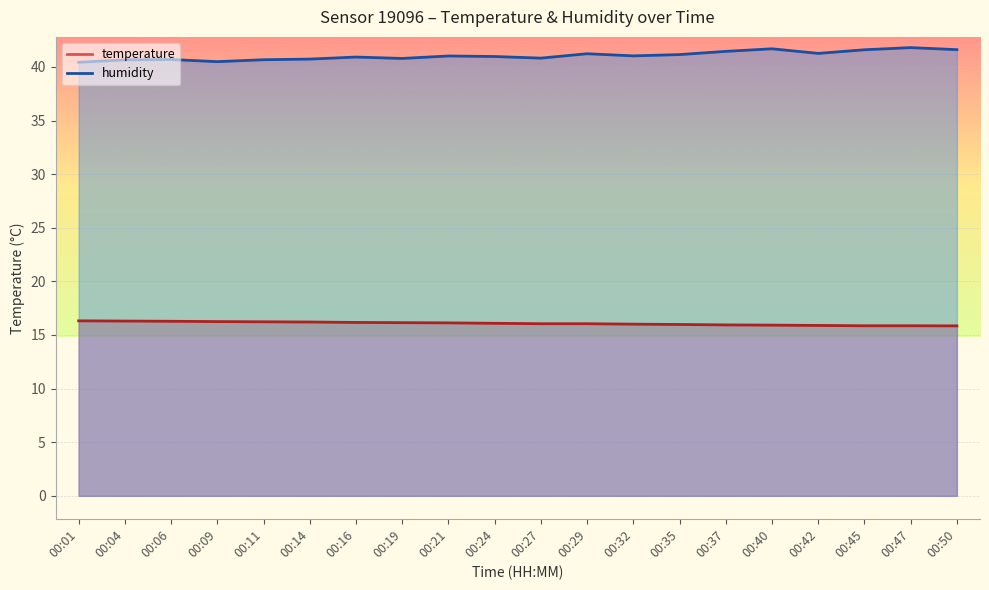

At which category does humidity reach its first local valley?

00:09